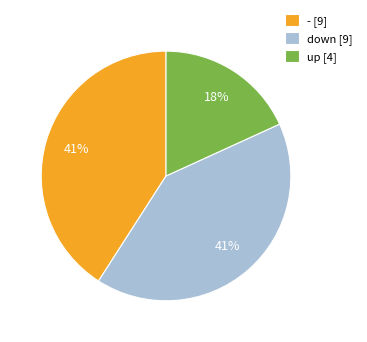

To the nearest percent, what is the difference between the largest and smallest slice percentages?

23%